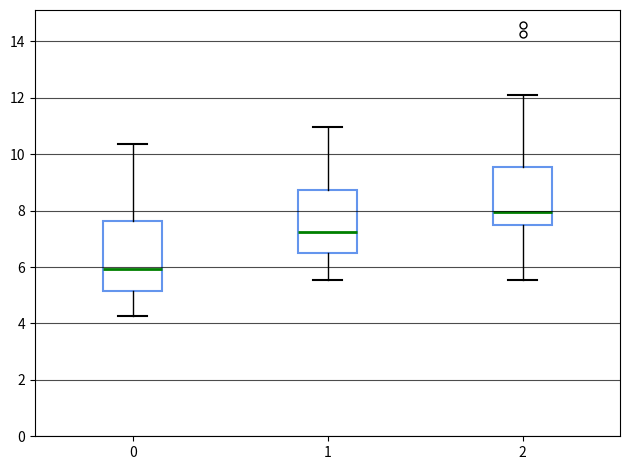

Which box has the highest median line?

2